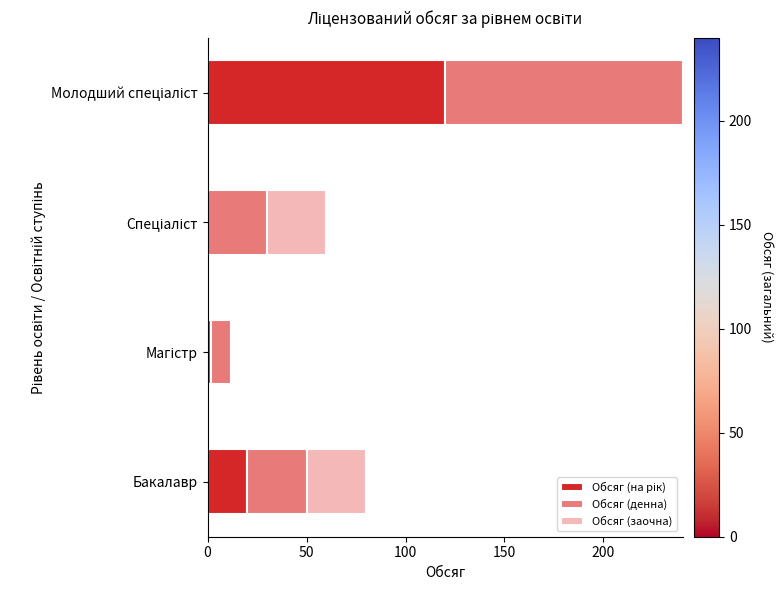

What is the total value across all series at Бакалавр?

80